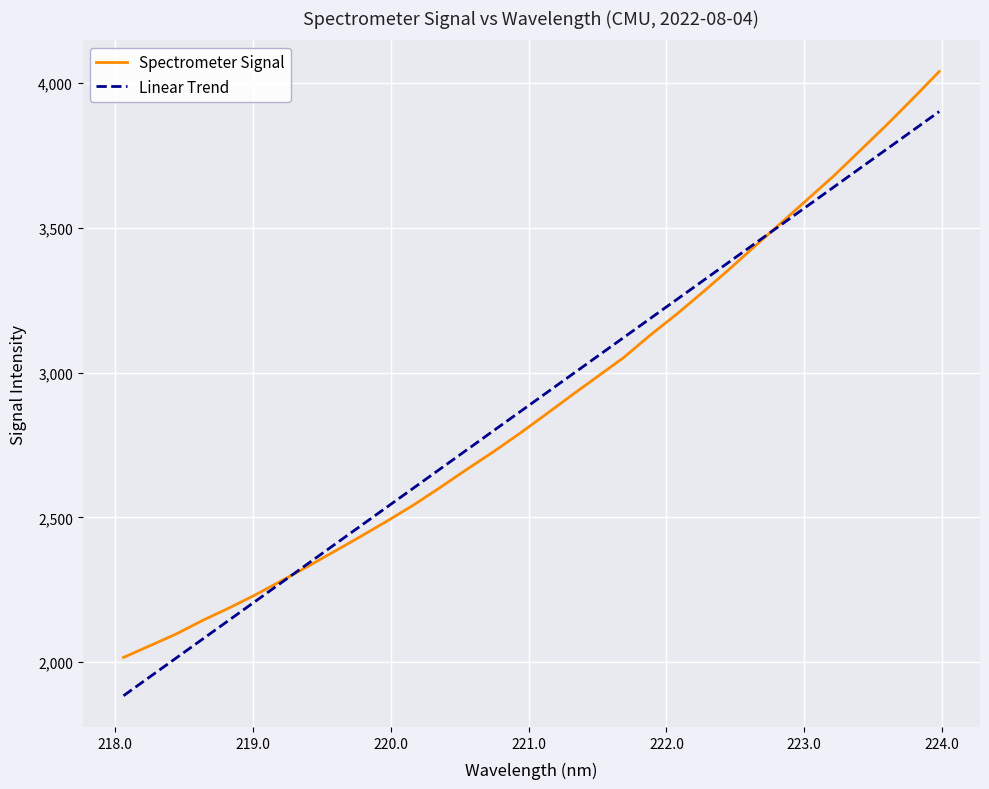

What is the minimum value for Spectrometer Signal?

2016.1